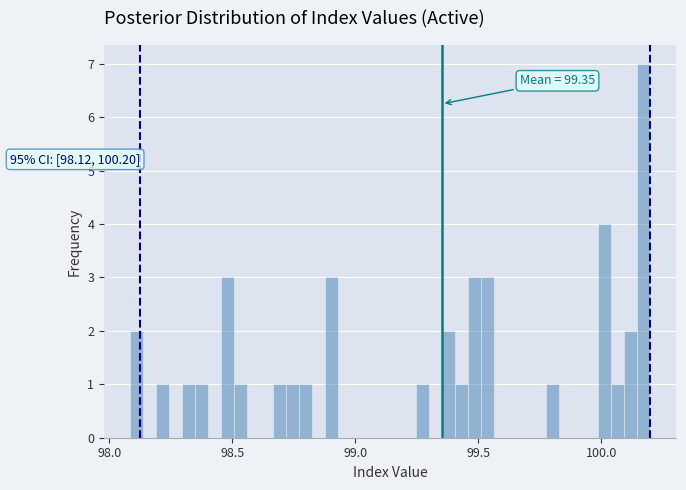

Around what value on the x-axis is the tallest bar? Give the approximate position of its centre, as read against the axis.

100.15